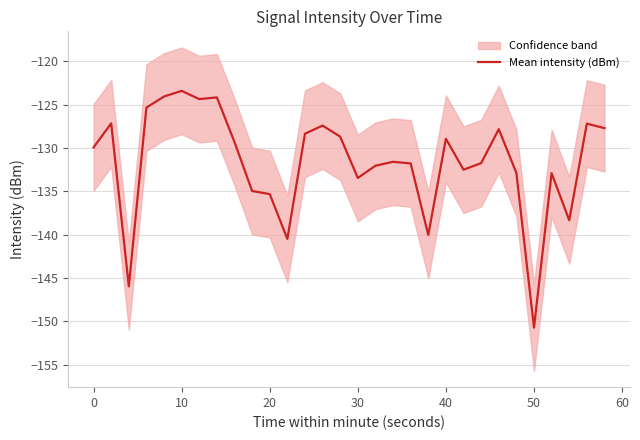

At which label does Mean intensity (dBm) reach its minimum?

50